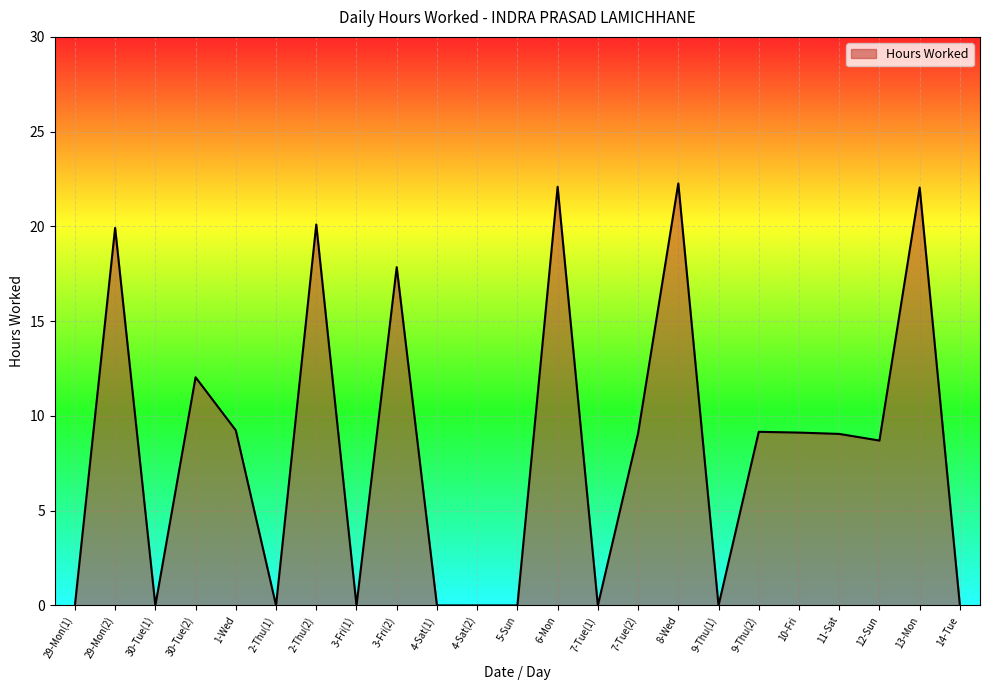

True or false: the data shows 7.8 at 2-Thu(2).

False